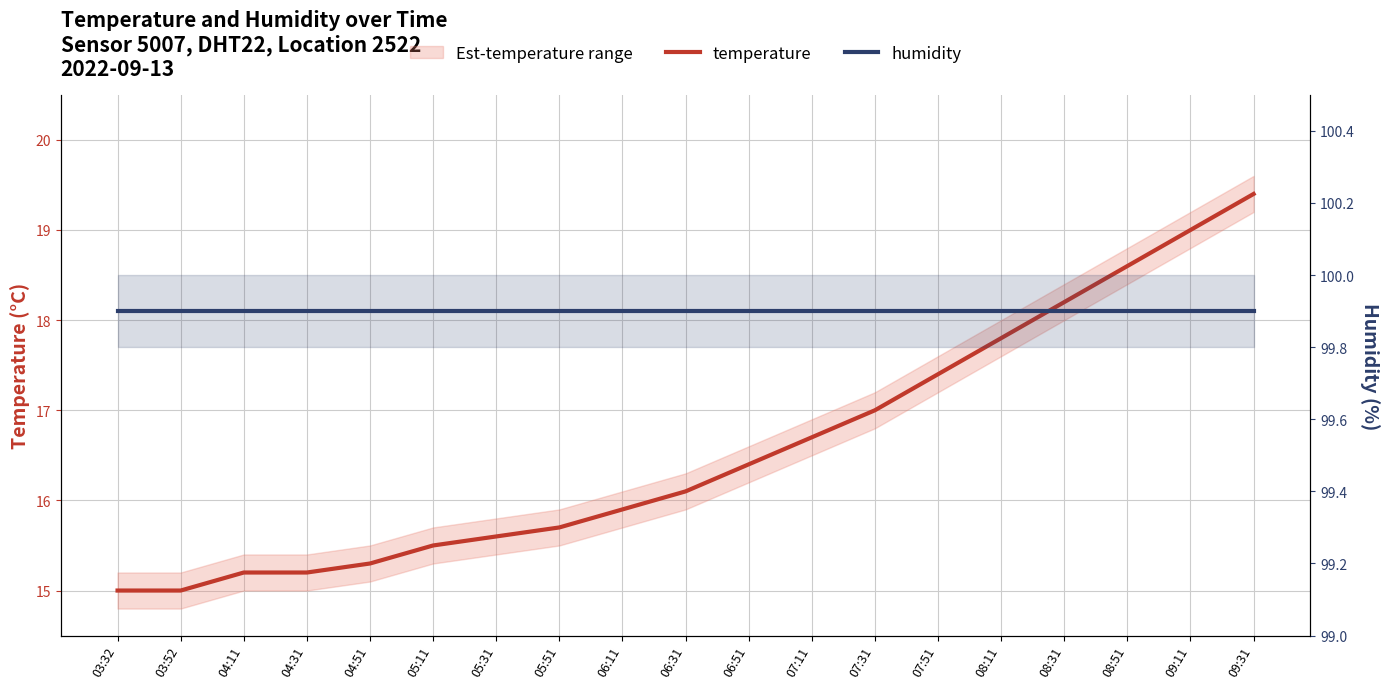

How many lines are shown in the chart?

2